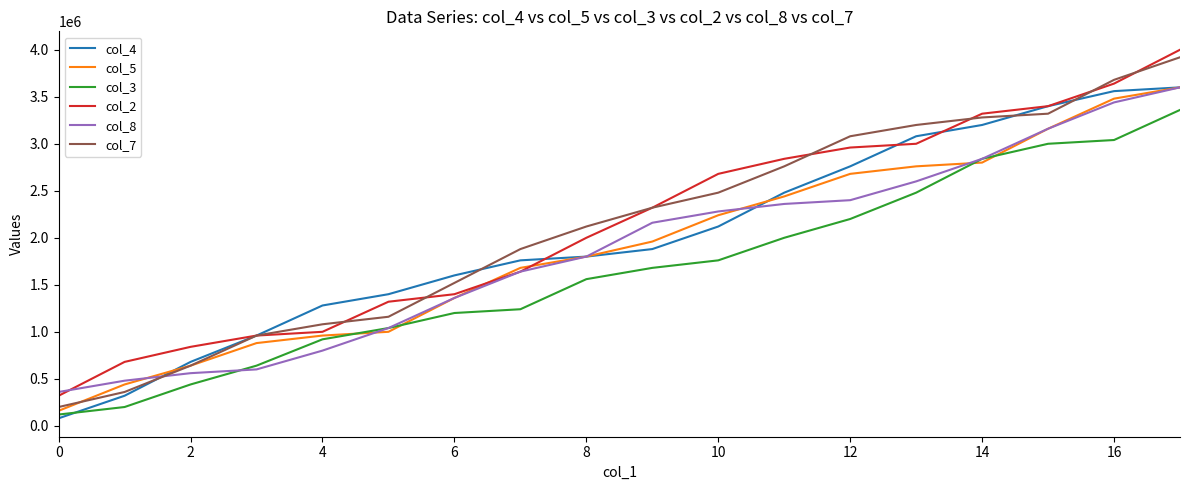

What is the maximum value shown in the chart?

4000000